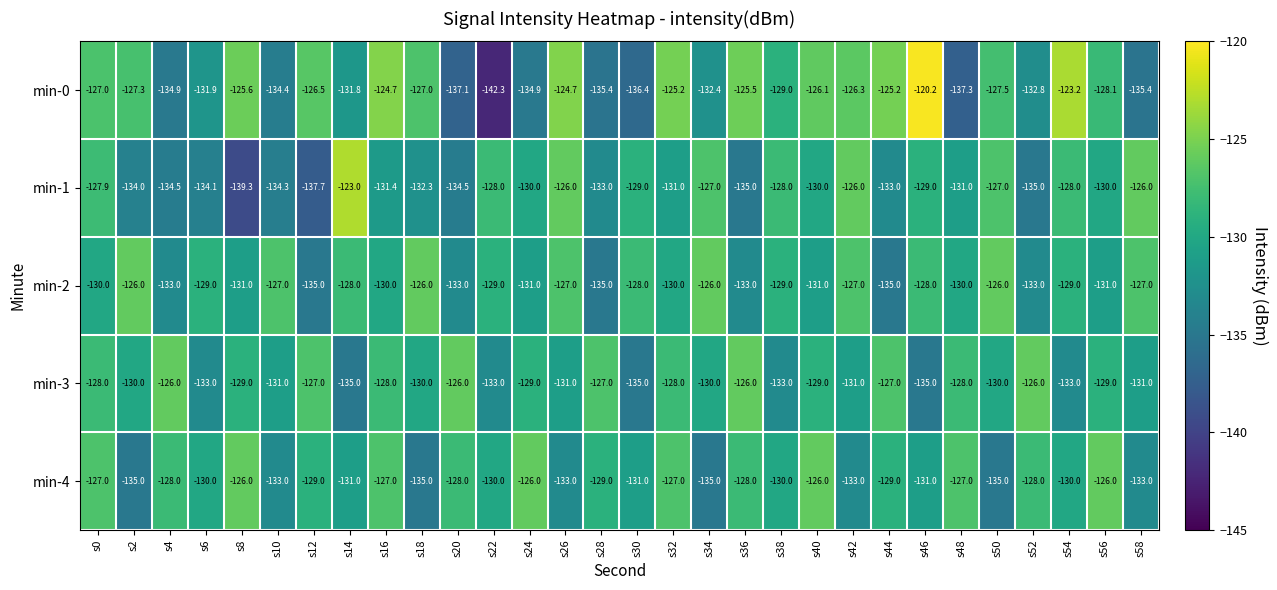

At s14, list the series in order from smallest to largest.

min-3, min-0, min-4, min-2, min-1